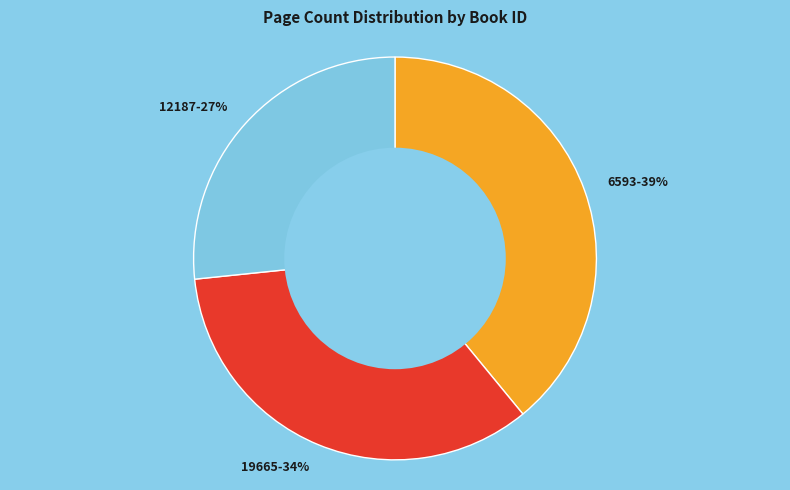

Is it true that 12187 is 27% of the pie?

True